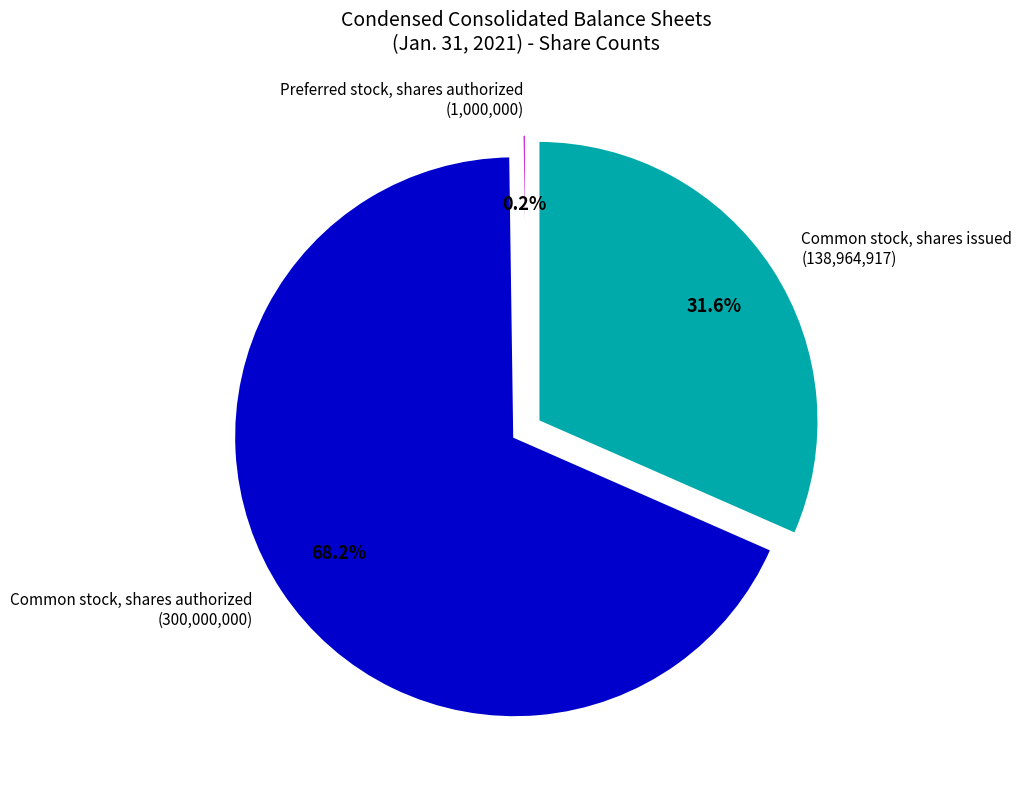

How much of the chart is everything except Common stock, shares issued (138,964,917)?

68.4%